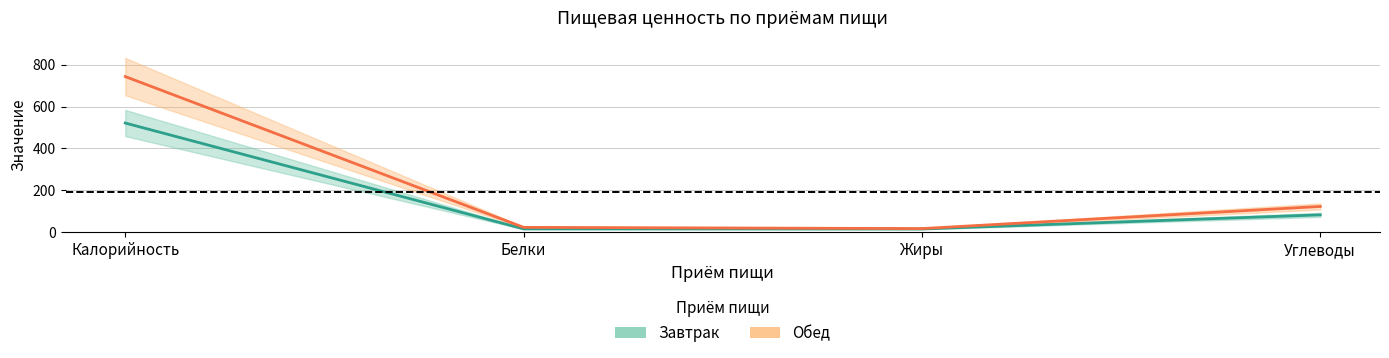

How many data points in Обед are less than 122?

2